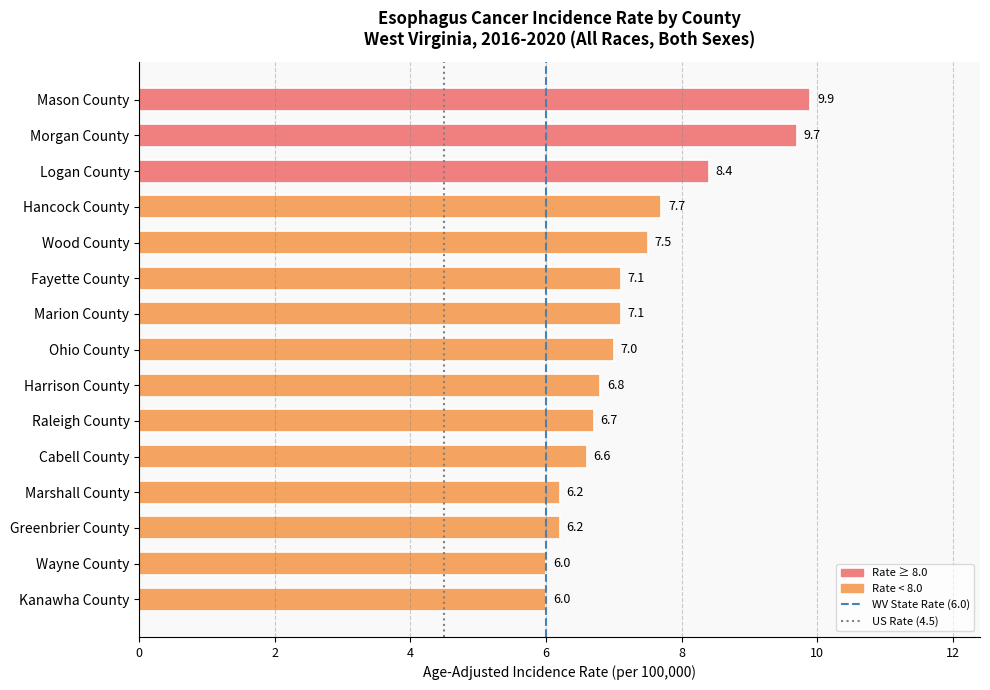

What is the greatest value displayed?

9.9